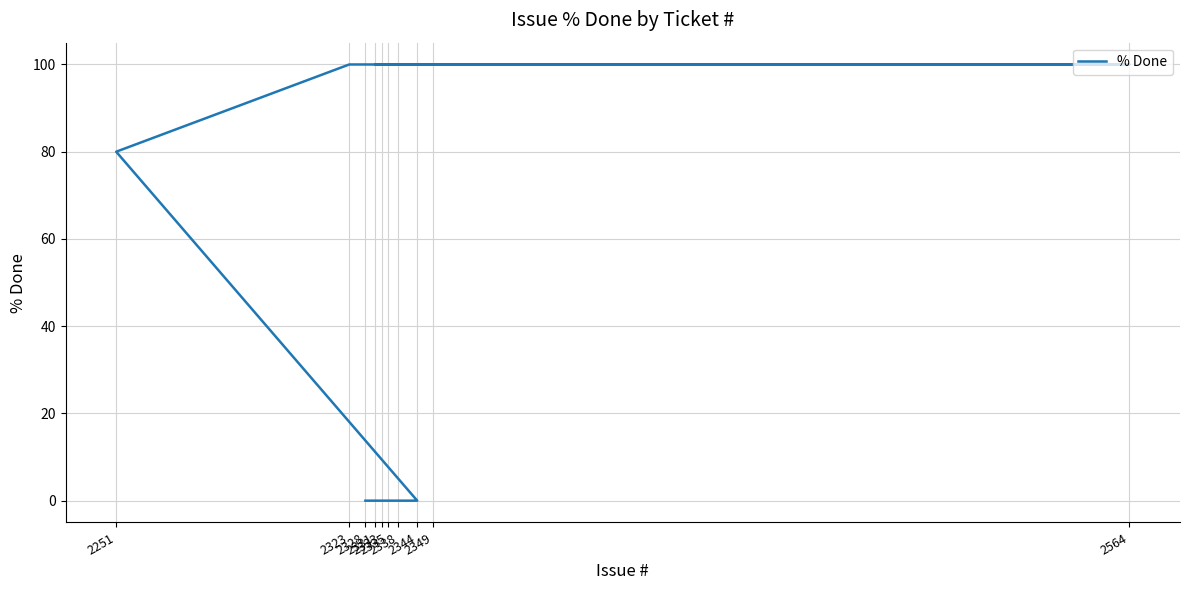

What value does the data have at 2349, to the nearest 50?

100